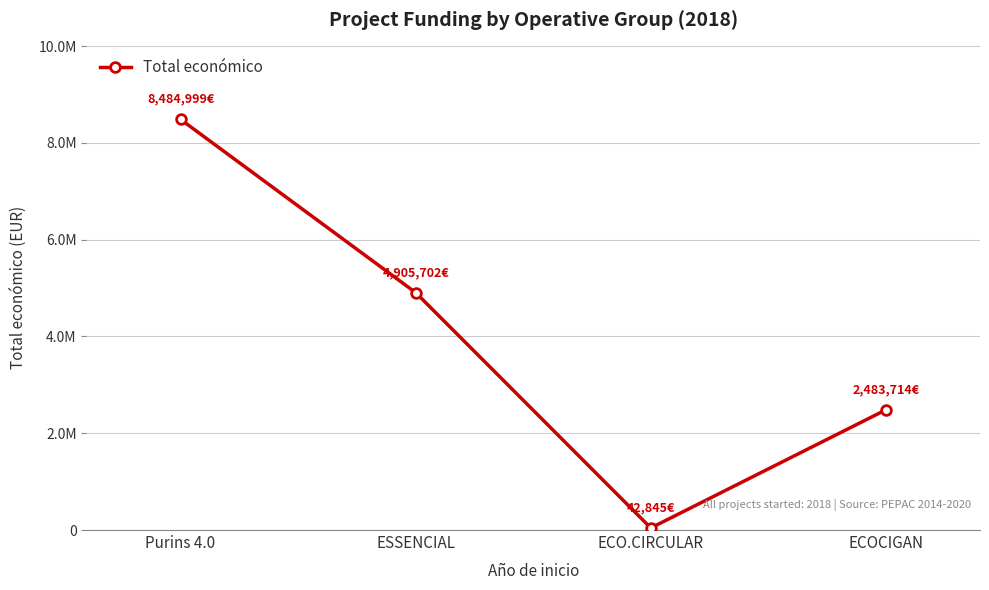

Is this an area chart (filled region under the line)?

No